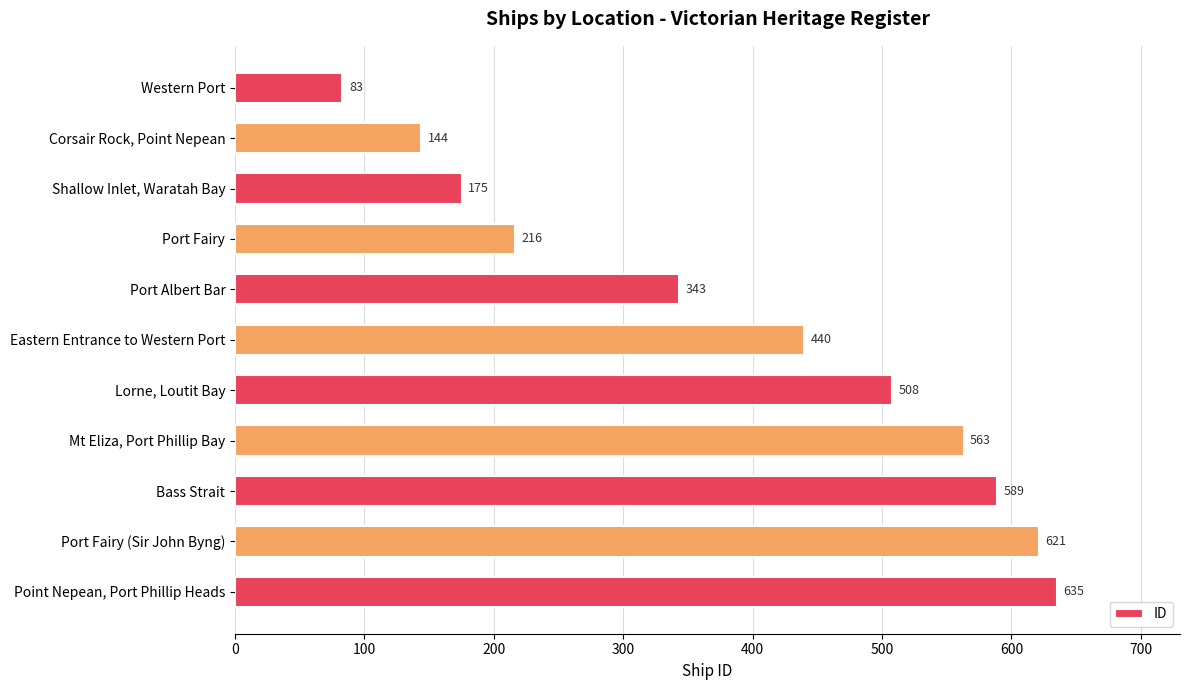

What is the value of the 9th bar from the top?

589